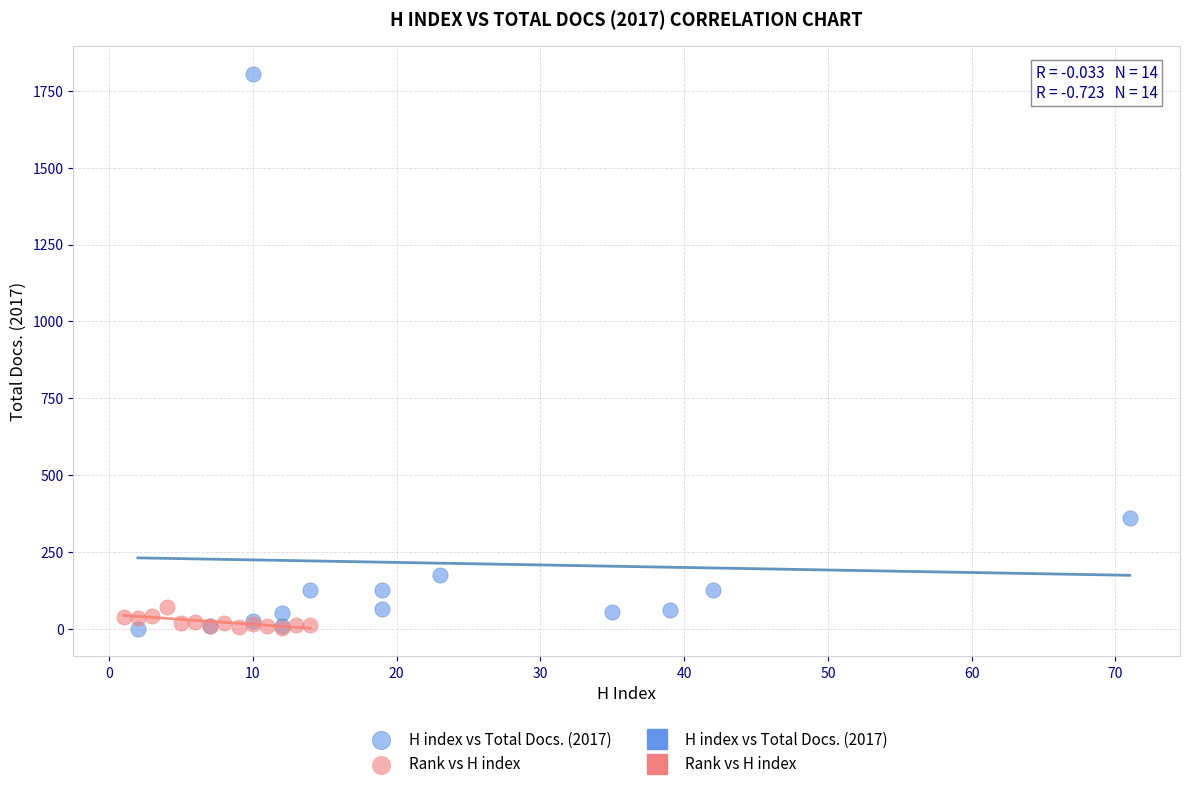

Which series contains the highest Y value?

H index vs Total Docs. (2017)